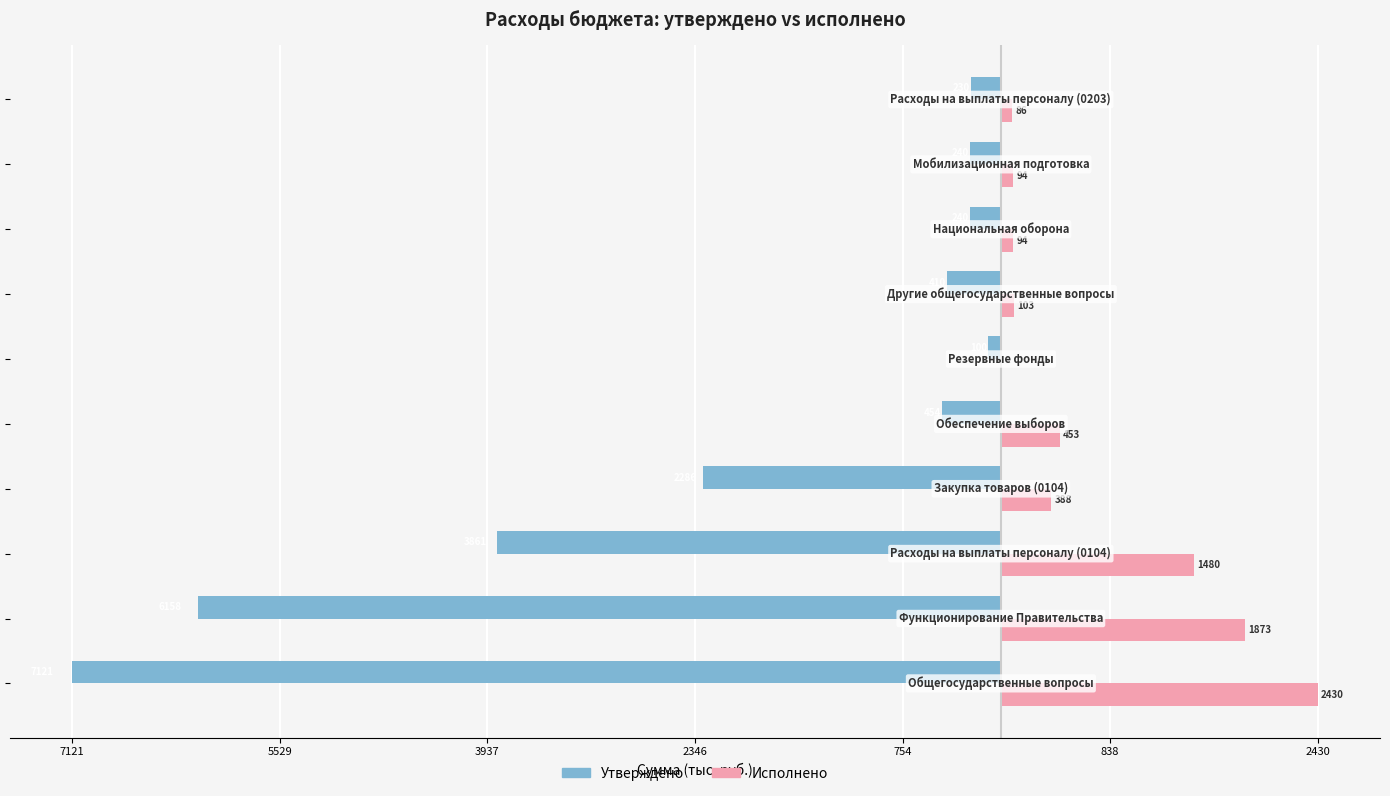

What are all the series names shown in the legend?

Утверждено, Исполнено